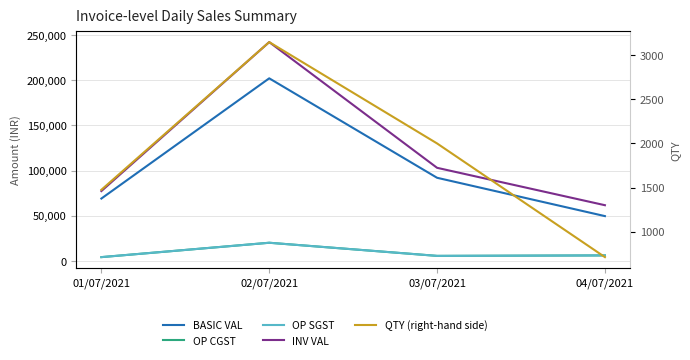

Where is the first local maximum for BASIC VAL?

02/07/2021